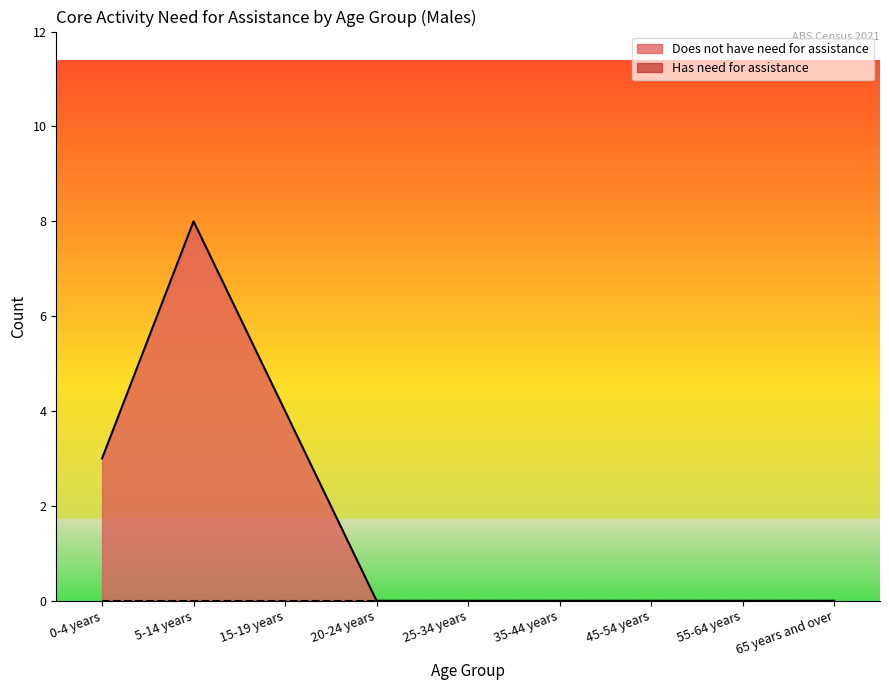

What is the value of the 3rd point from the left?

4